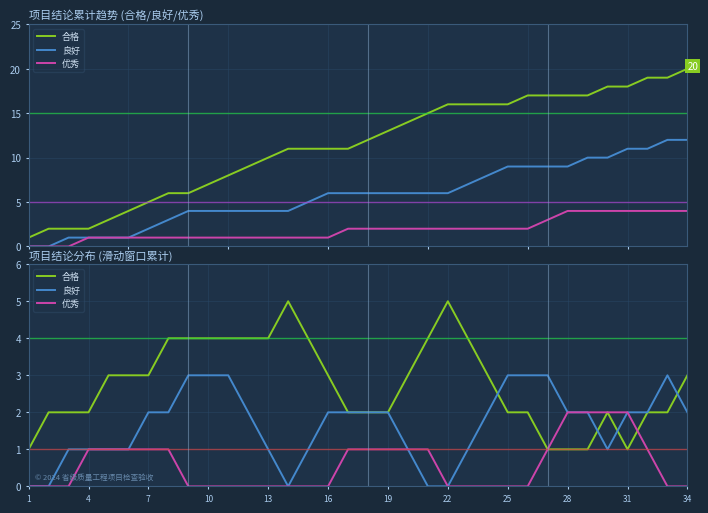

What are all the series names shown in the legend?

合格, 良好, 优秀